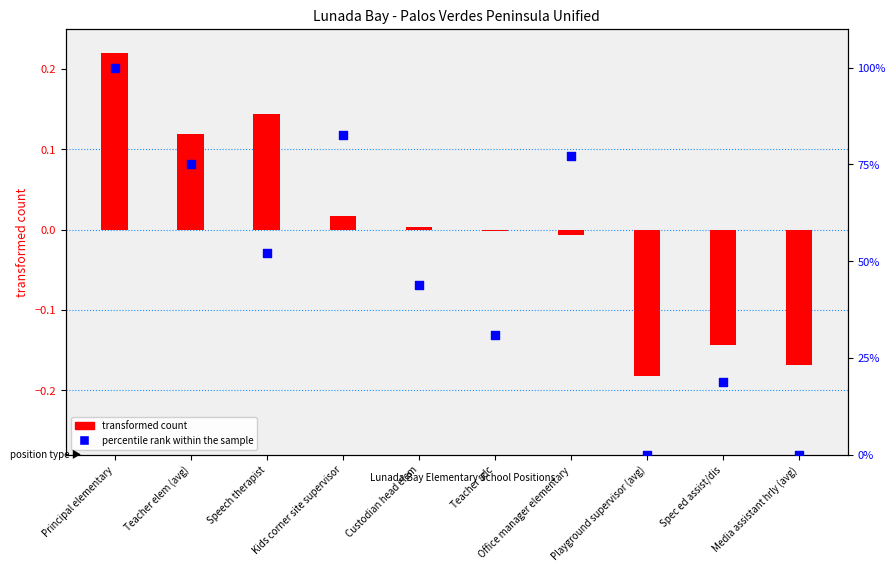

Which series reaches the maximum Y coordinate?

percentile rank within the sample